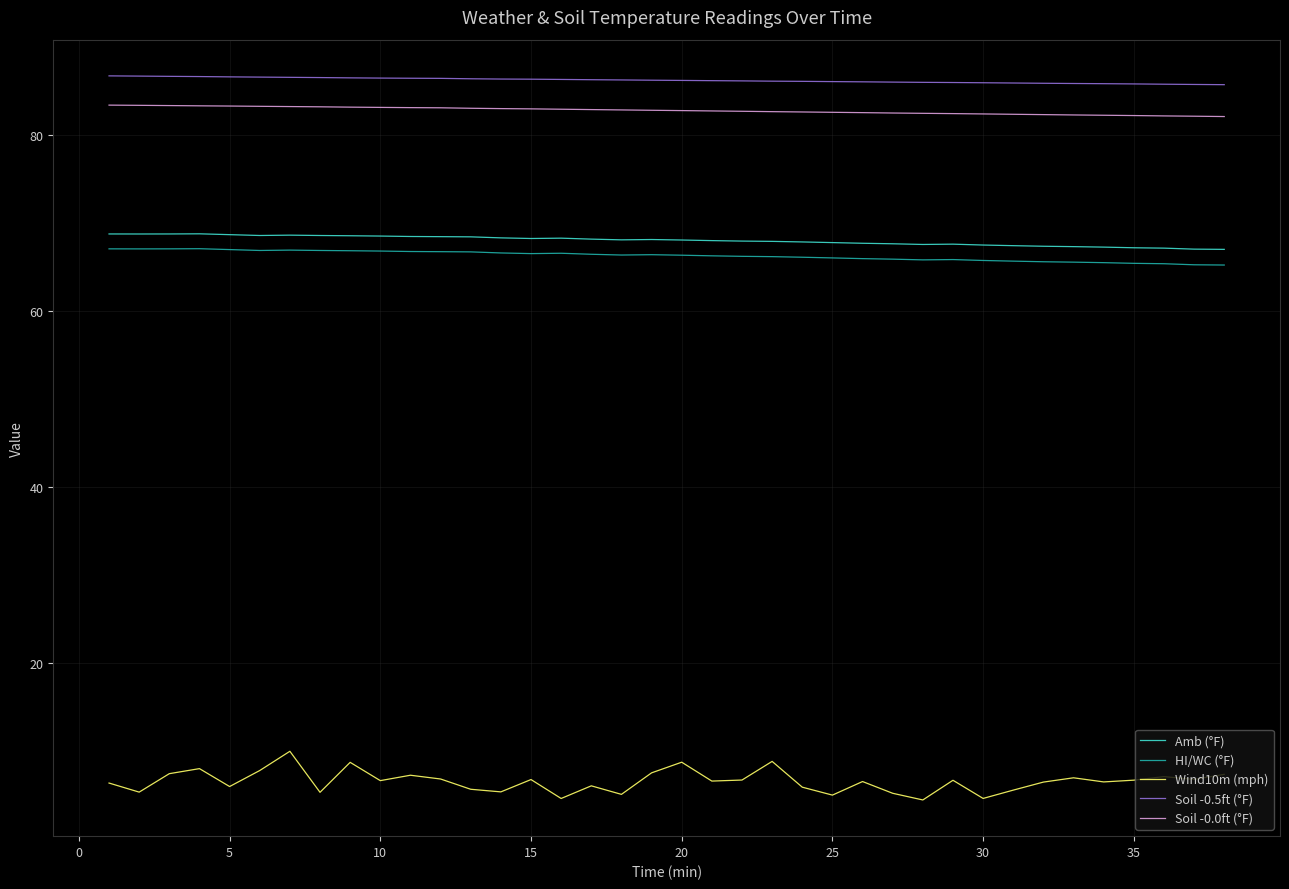

Which series has the largest total across all categories?

Soil -0.5ft (°F)